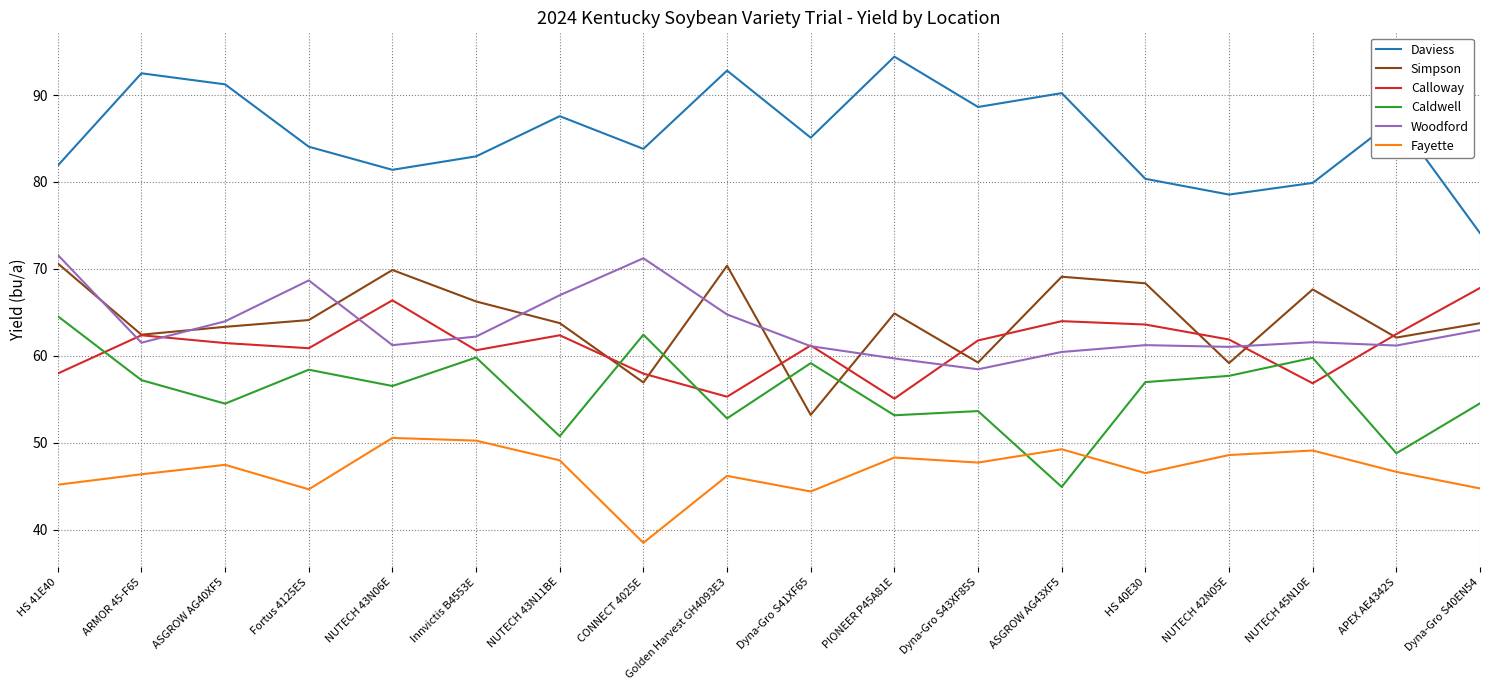

What position from the right is Innvictis B4553E?

13